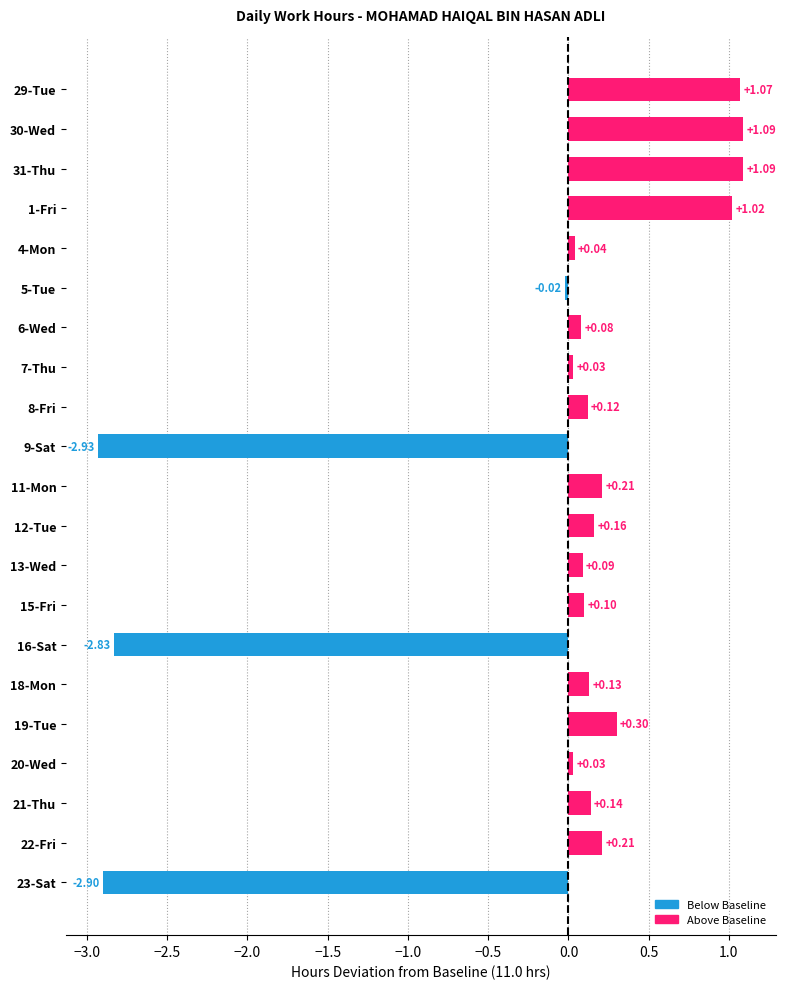

What is the smallest value displayed?

-2.9